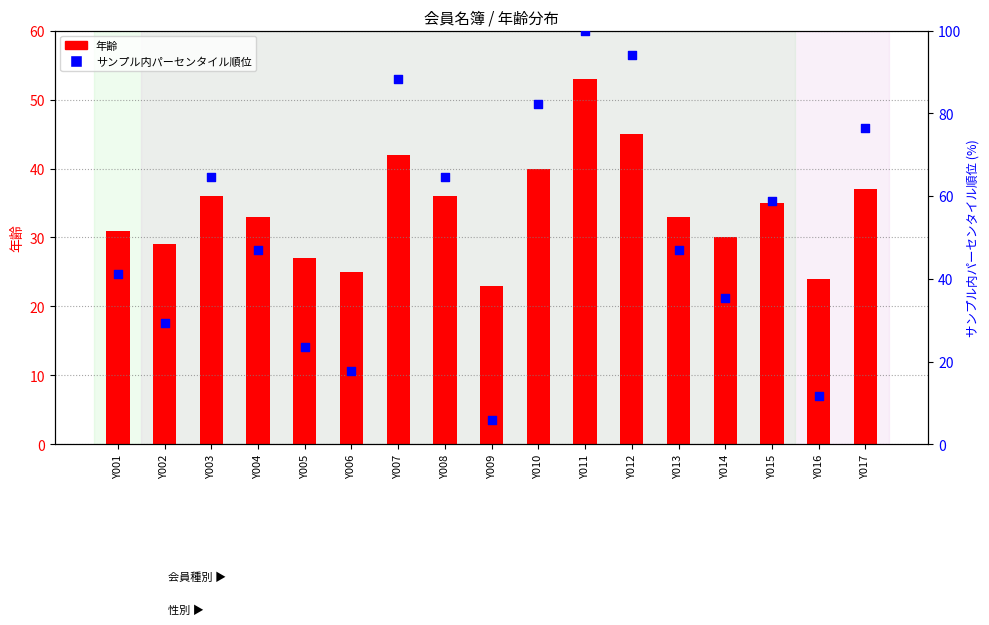

Is the value of サンプル内パーセンタイル順位 at Y004 greater than the value of 年齢 at Y006?

Yes